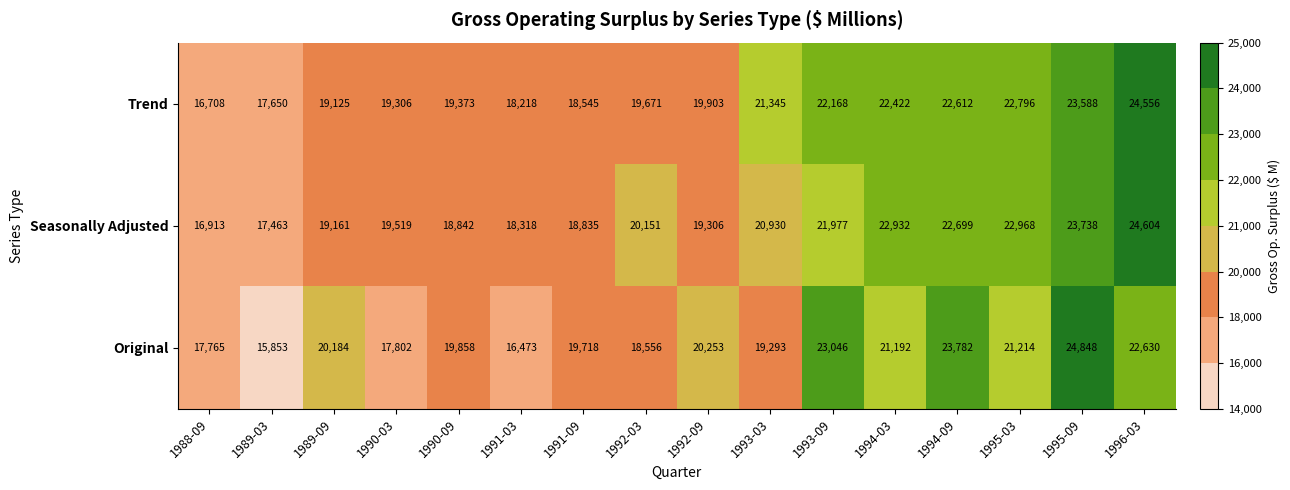

At 1989-09, list the series in order from largest to smallest.

Original, Seasonally Adjusted, Trend